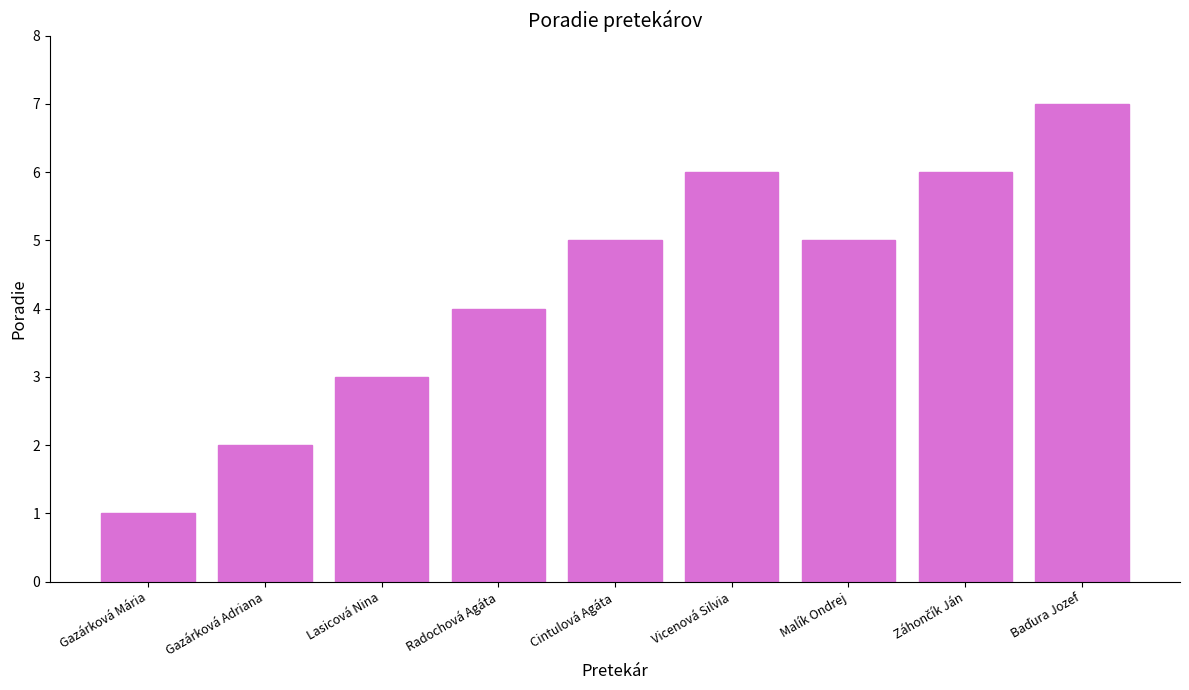

Reading right to left, extract all data points from this chart.

7	6	5	6	5	4	3	2	1